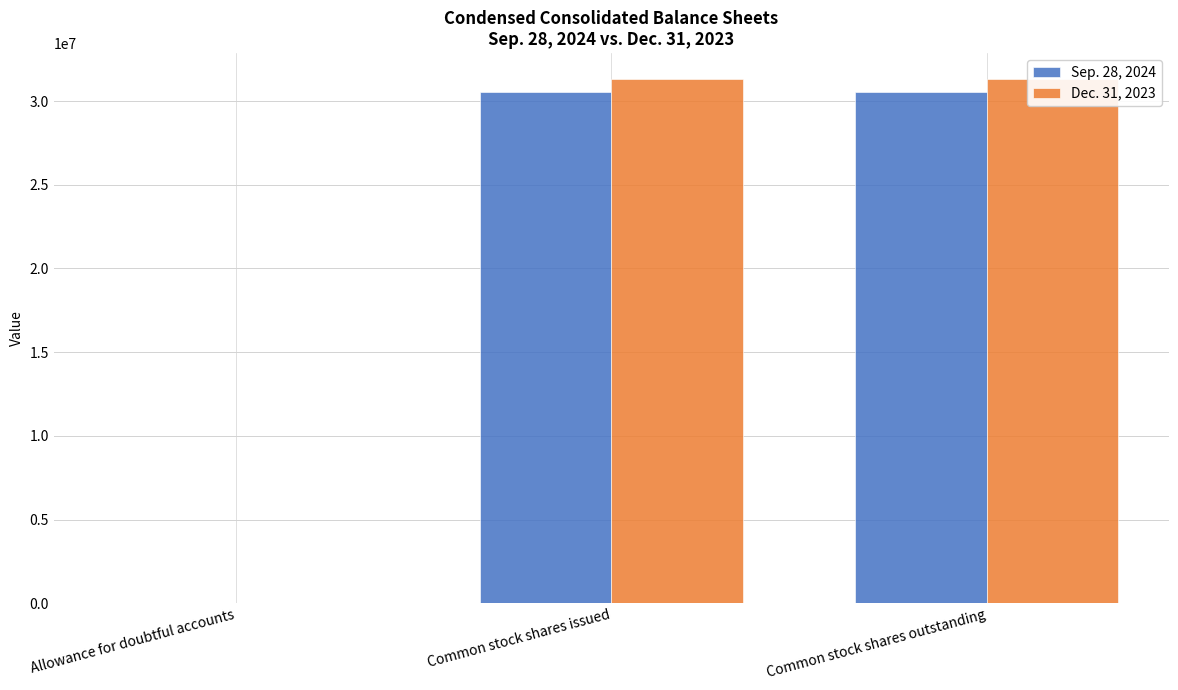

At which label does Dec. 31, 2023 reach its minimum?

Allowance for doubtful accounts